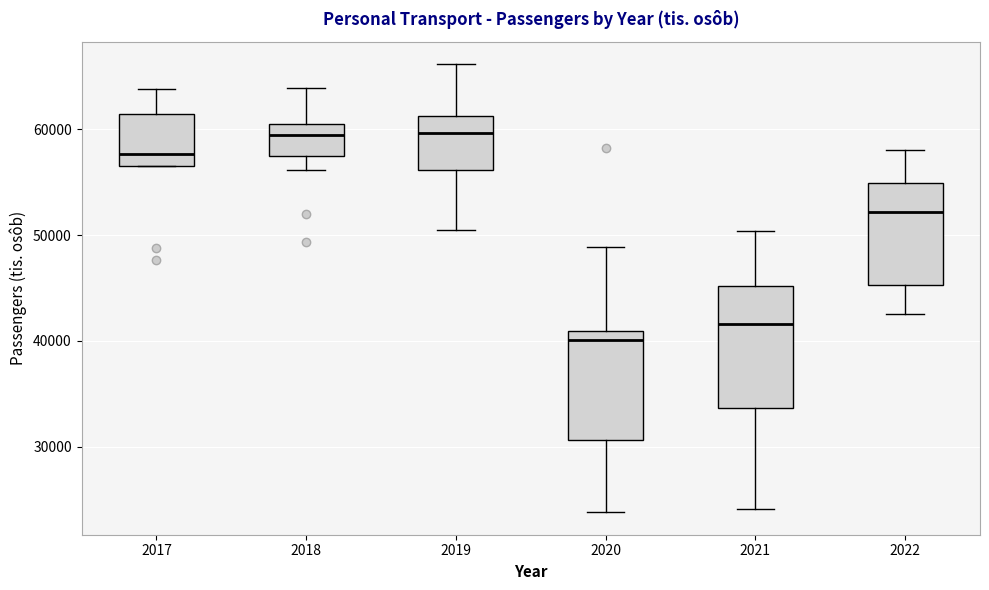

Reading left to right, transcribe this box plot: for each box, give where its median line is, the range the box spans, and where its two whiskers end, as read against the y-axis. The values are not printed on the chart, so give them approximately, as read against the axis.

2017: median 58000, box 57000 to 61000, whiskers 57000 to 64000
2018: median 59000, box 58000 to 60000, whiskers 56000 to 64000
2019: median 60000, box 56000 to 61000, whiskers 50000 to 66000
2020: median 40000, box 31000 to 41000, whiskers 24000 to 49000
2021: median 42000, box 34000 to 45000, whiskers 24000 to 50000
2022: median 52000, box 45000 to 55000, whiskers 43000 to 58000